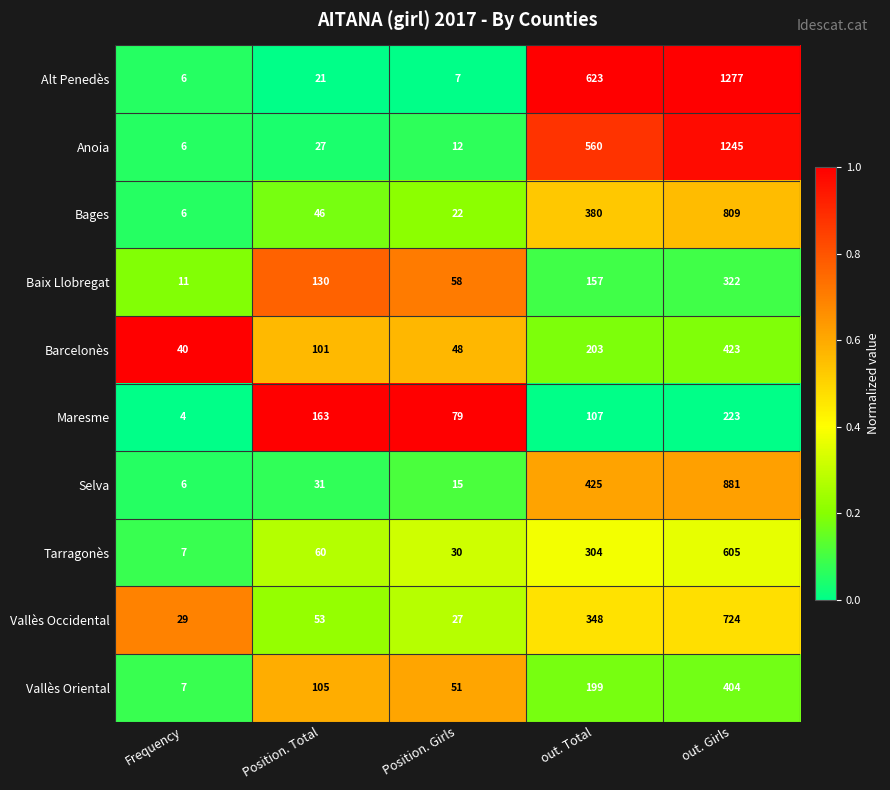

Where is Selva nearest to the value 443?

out. Total